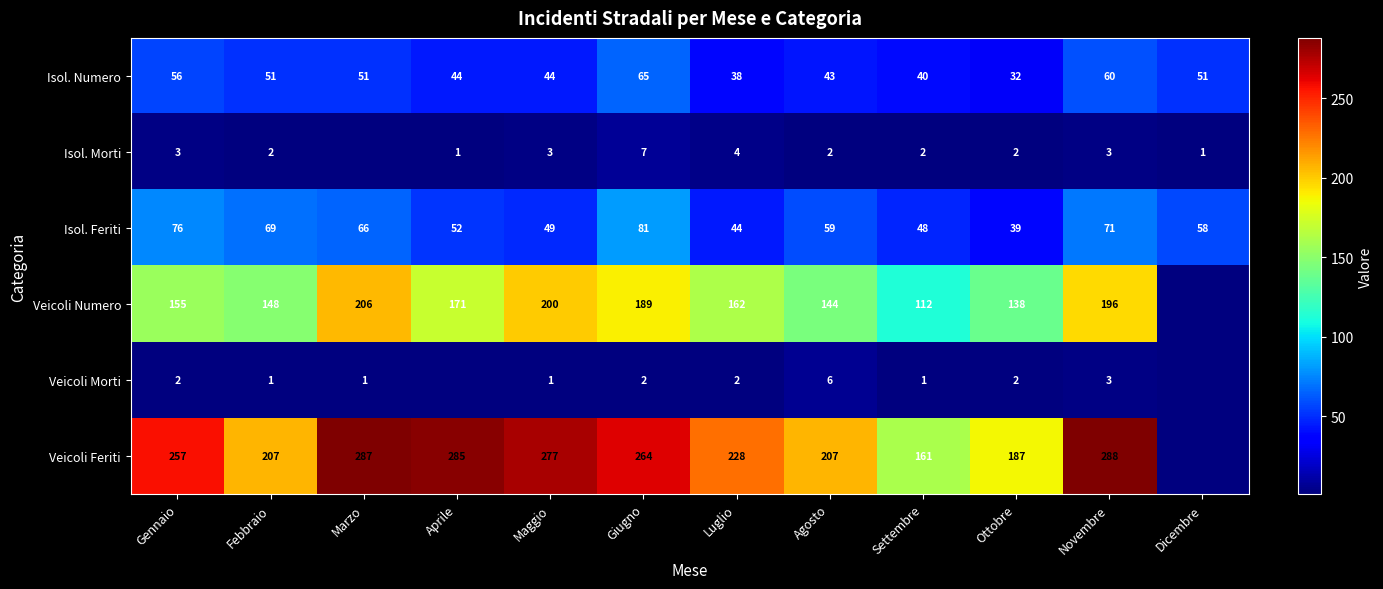

What is the total value across all series at Giugno?

608